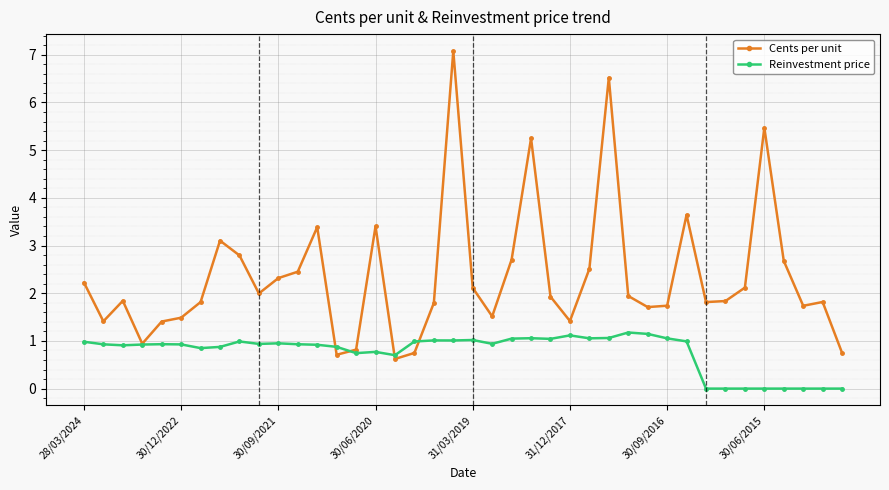

Which series has the largest range (max minus min)?

Cents per unit